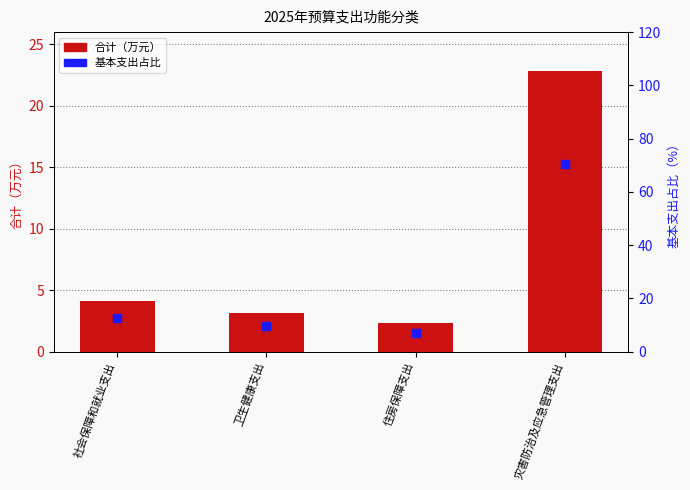

Is the value of 合计 at 住房保障支出 greater than the value of 基本支出占比 at 社会保障和就业支出?

No